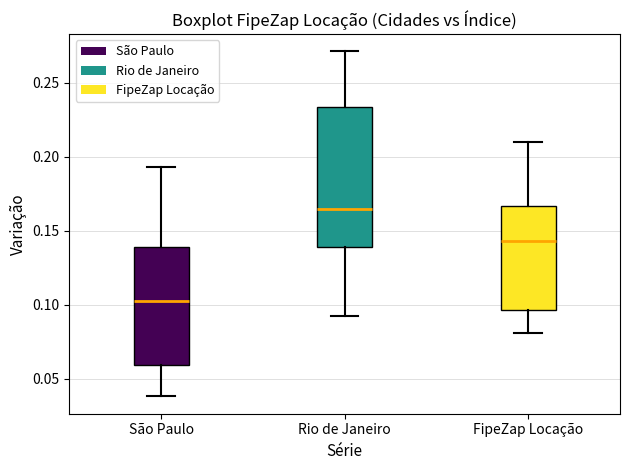

Reading left to right, transcribe this box plot: for each box, give where its median line is, the range the box spans, and where its two whiskers end, as read against the y-axis. The values are not printed on the chart, so give them approximately, as read against the axis.

São Paulo: median 0.100, box 0.060 to 0.140, whiskers 0.040 to 0.195
Rio de Janeiro: median 0.165, box 0.140 to 0.235, whiskers 0.095 to 0.270
FipeZap Locação: median 0.145, box 0.095 to 0.165, whiskers 0.080 to 0.210